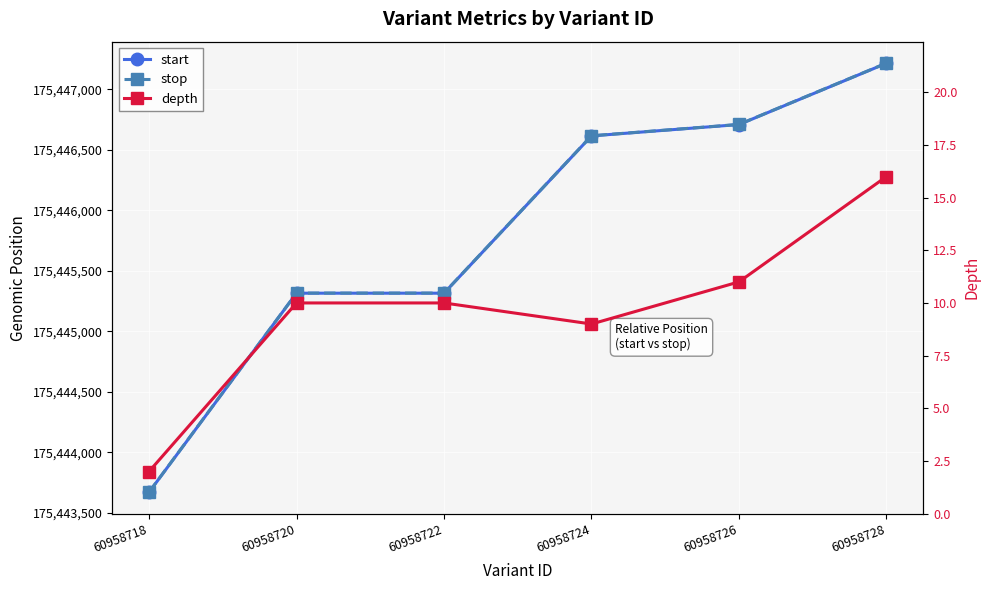

What is the value of the depth point at the 4th from the left?

9